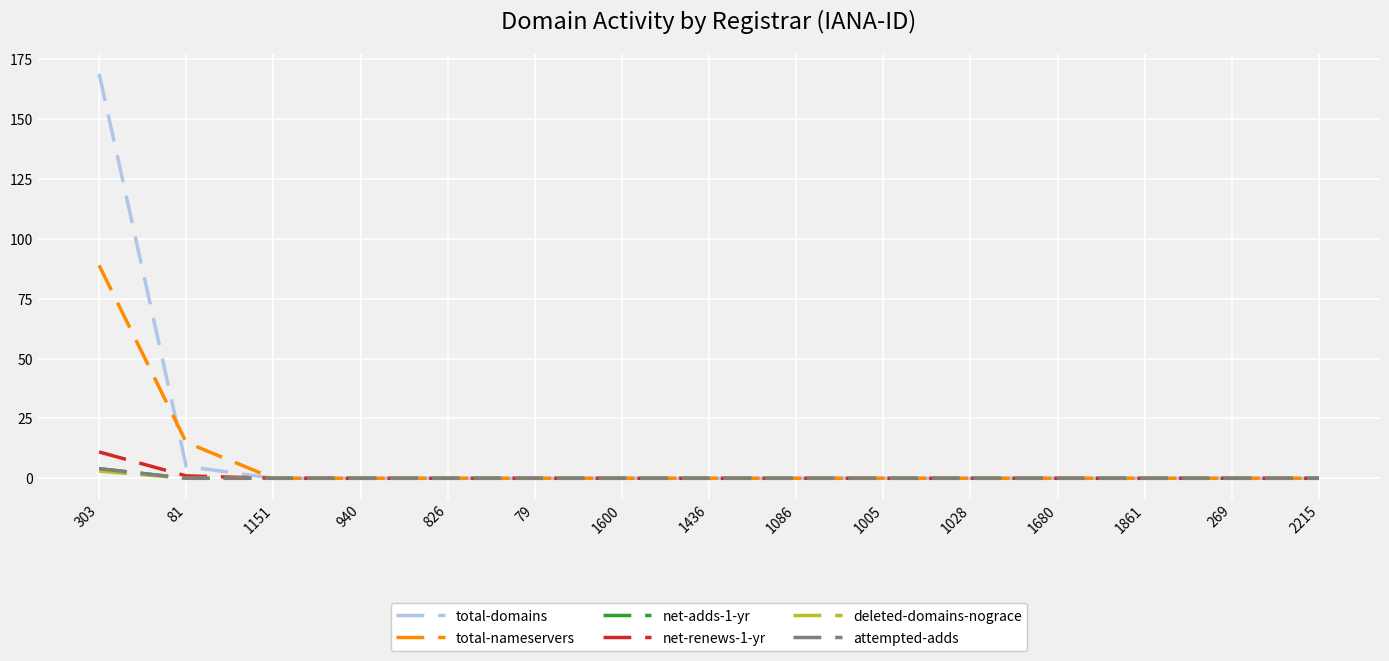

What position from the left is 1600?

7